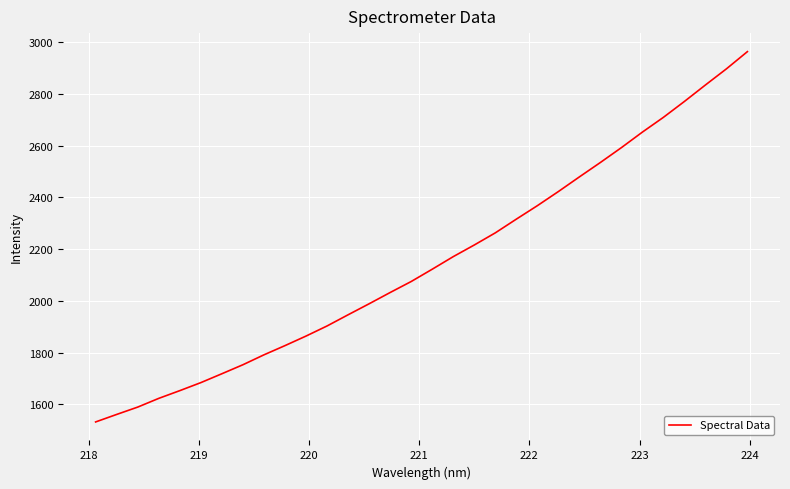

What is the minimum value shown in the chart?

1531.7